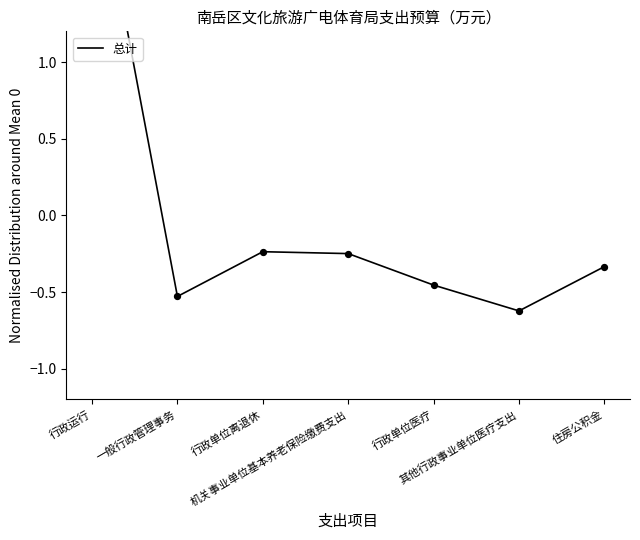

What is the change in value from 行政单位离退休 to 行政单位医疗?

-0.2